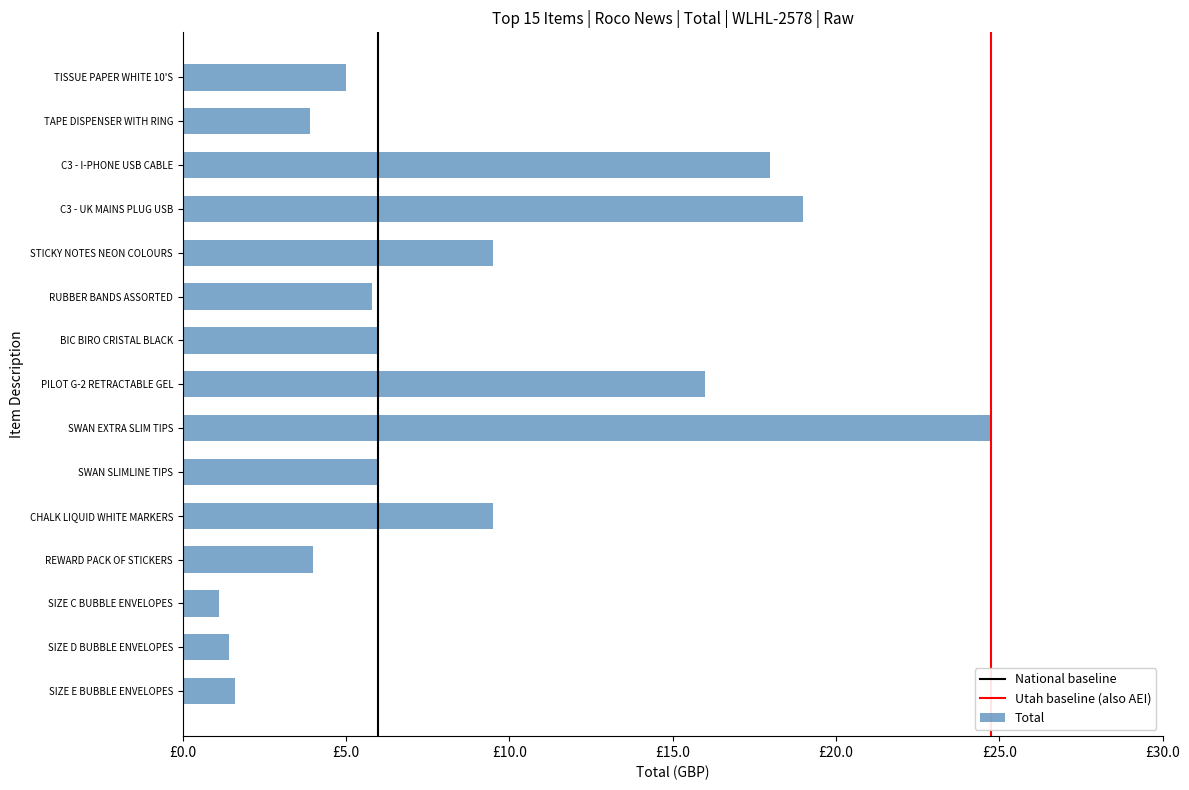

Does the chart contain any negative values?

No